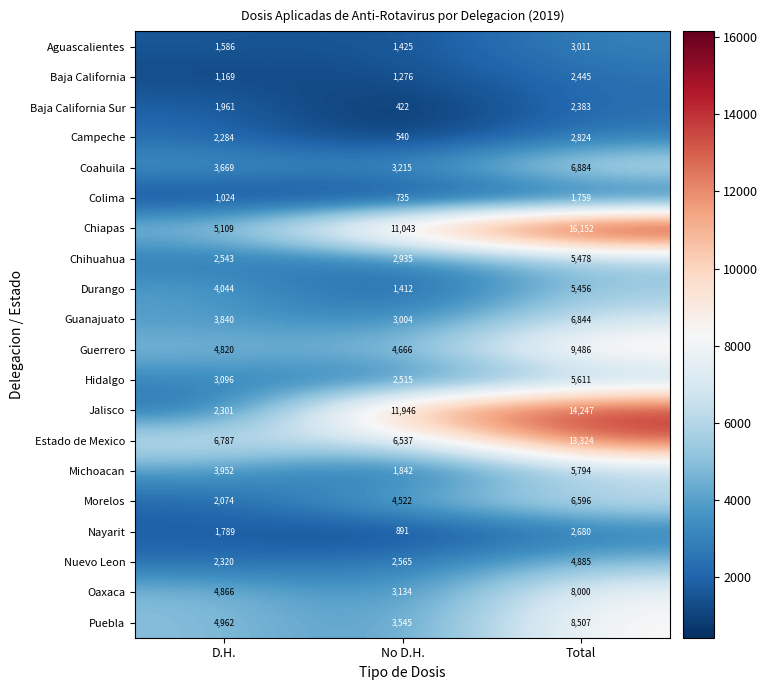

At Total, list the series in order from largest to smallest.

Chiapas, Jalisco, Estado de Mexico, Guerrero, Puebla, Oaxaca, Coahuila, Guanajuato, Morelos, Michoacan, Hidalgo, Chihuahua, Durango, Nuevo Leon, Aguascalientes, Campeche, Nayarit, Baja California, Baja California Sur, Colima